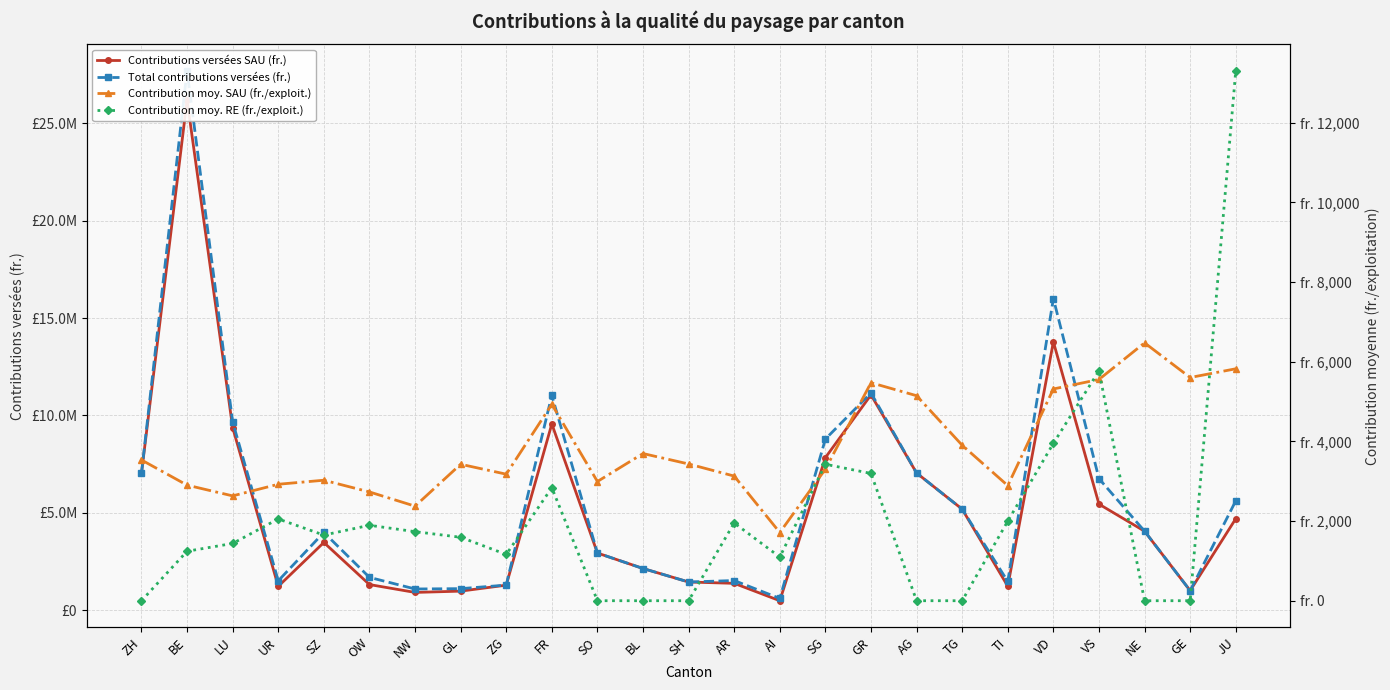

Which series has the largest total across all categories?

Total contributions versées (fr.)